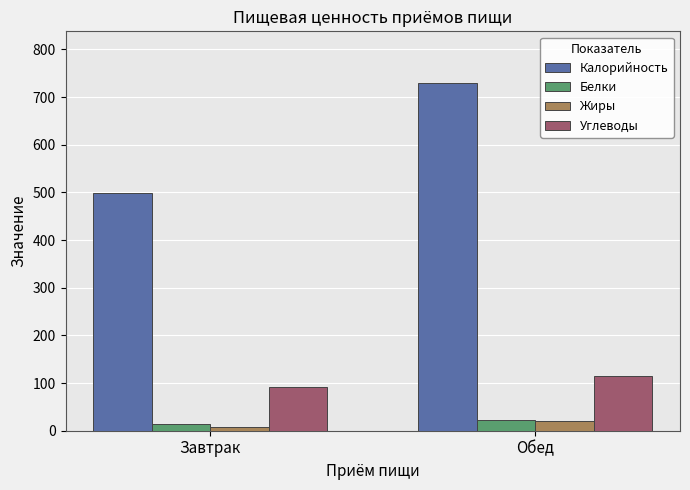

The value of Белки at Завтрак is 13.3. True or false?

True